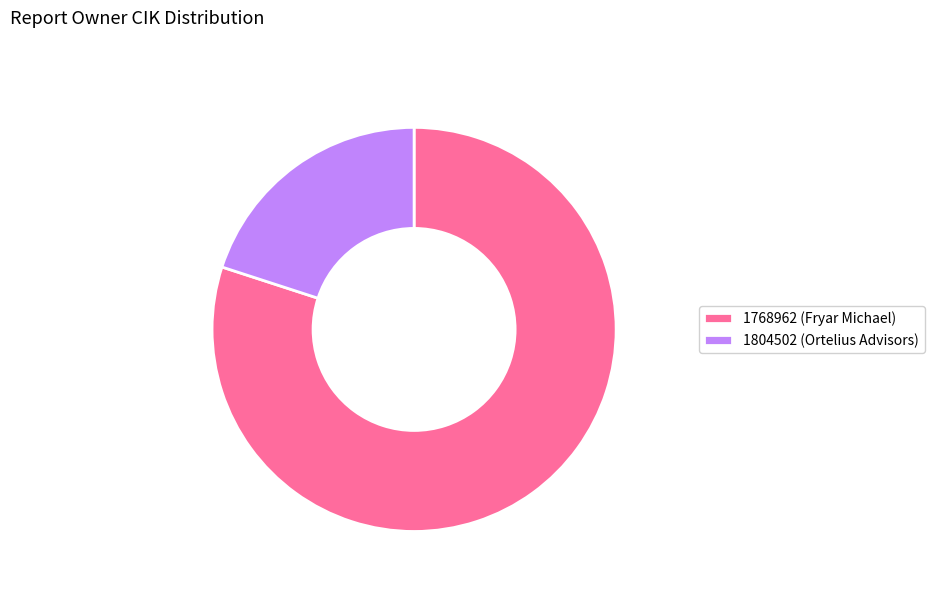

Is there a majority slice in this chart?

Yes